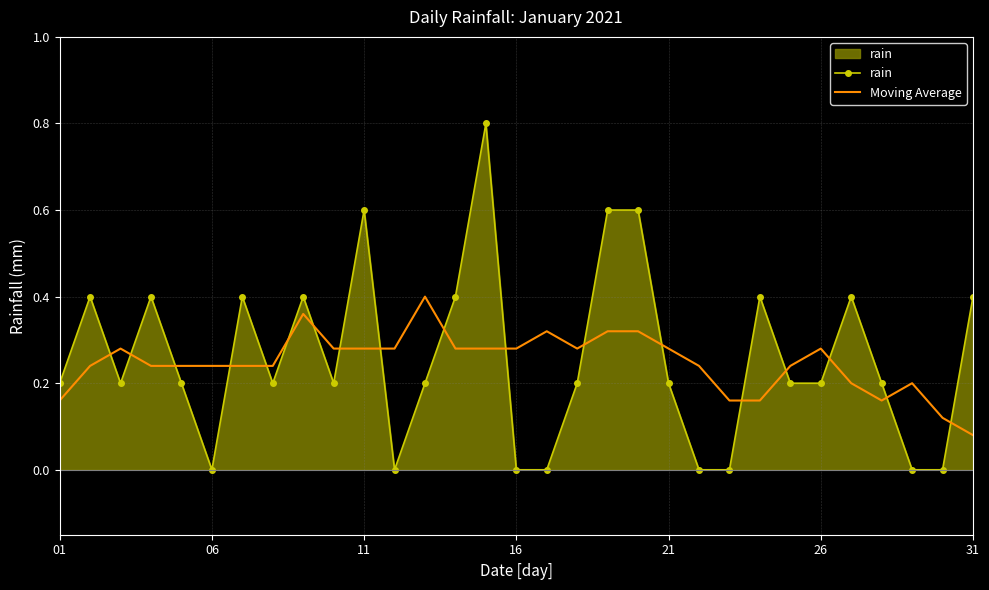

What is the maximum value shown in the chart?

0.8